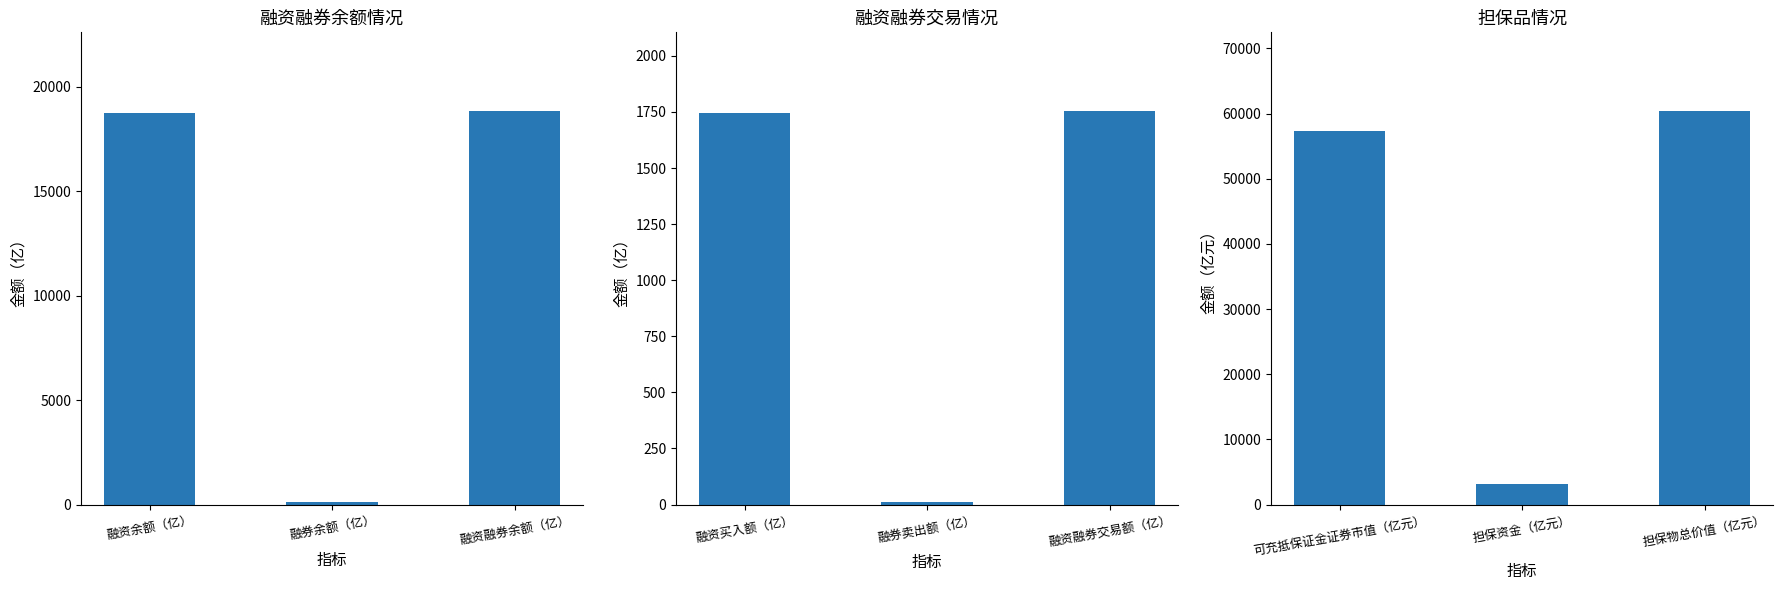

What is the label of the 1st bar from the left?

融资余额（亿）